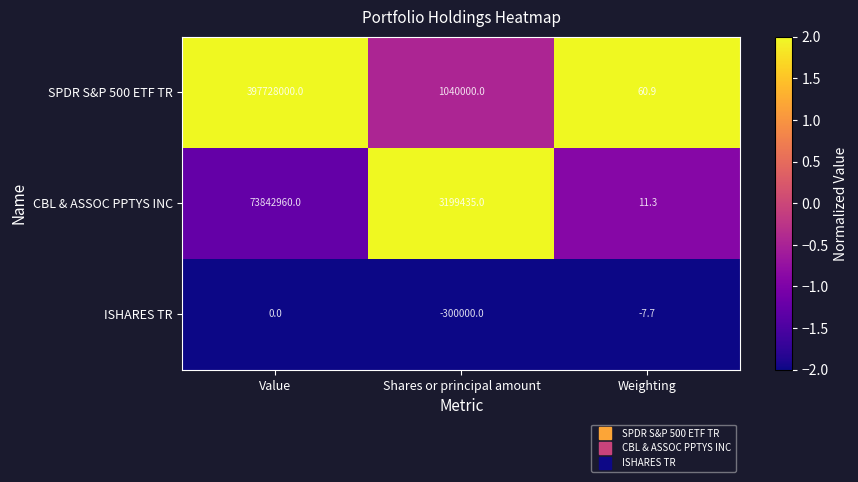

What is the difference between the maximum and minimum values in the SPDR S&P 500 ETF TR series?

397727939.1